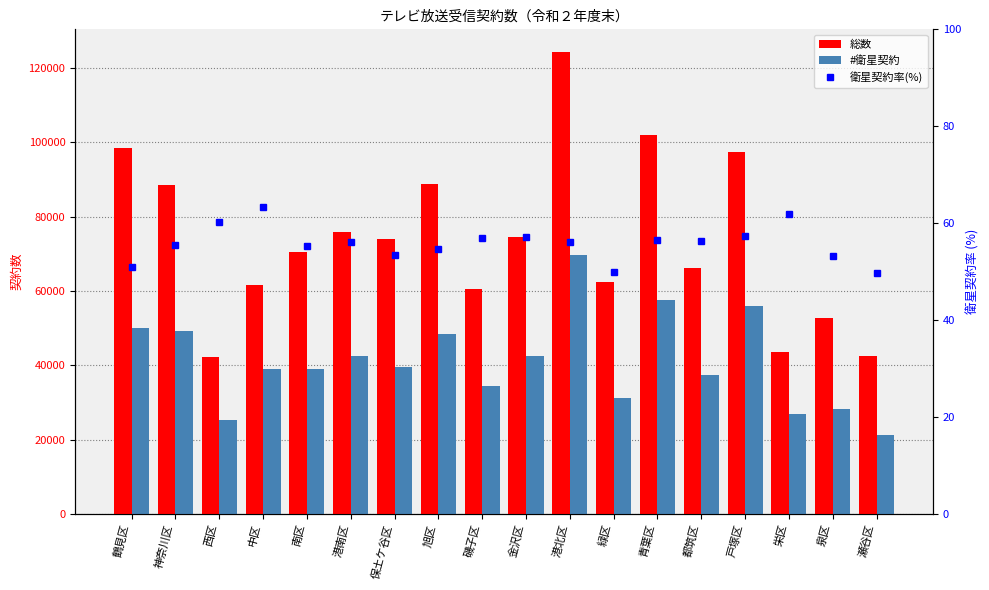

The value of 衛星契約率(%) at 神奈川区 is 99.7. True or false?

False